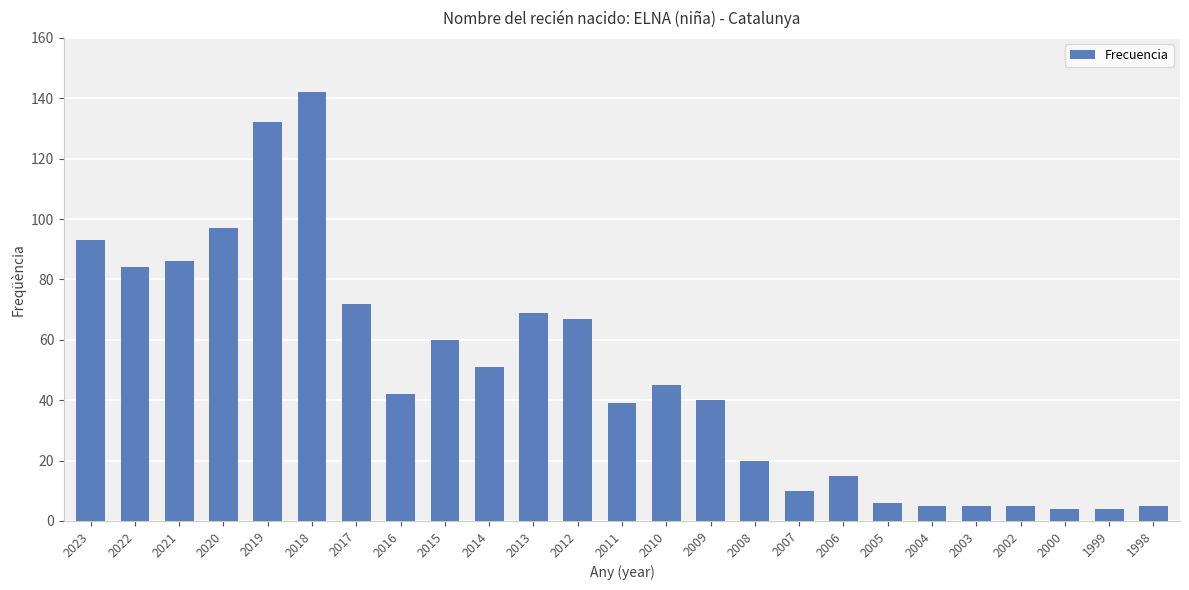

What is the value of the 17th bar from the left?

10